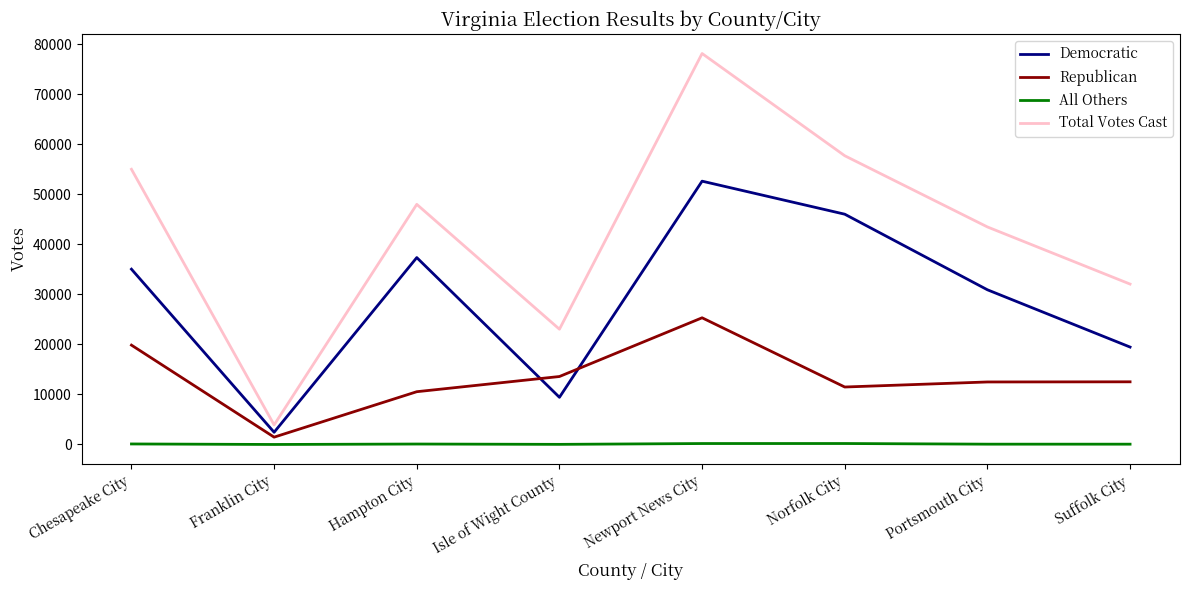

True or false: Total Votes Cast and Republican cross at least once.

False